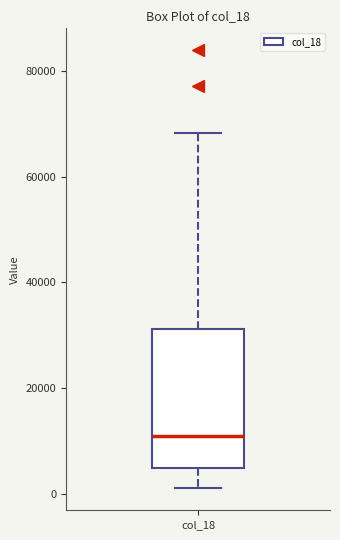

Transcribe this box plot: give where the median line is, the range the box spans, and where the two whiskers end, as read against the y-axis. The values are not printed on the chart, so give them approximately, as read against the axis.

median 10000, box 4000 to 32000, whiskers 2000 to 68000